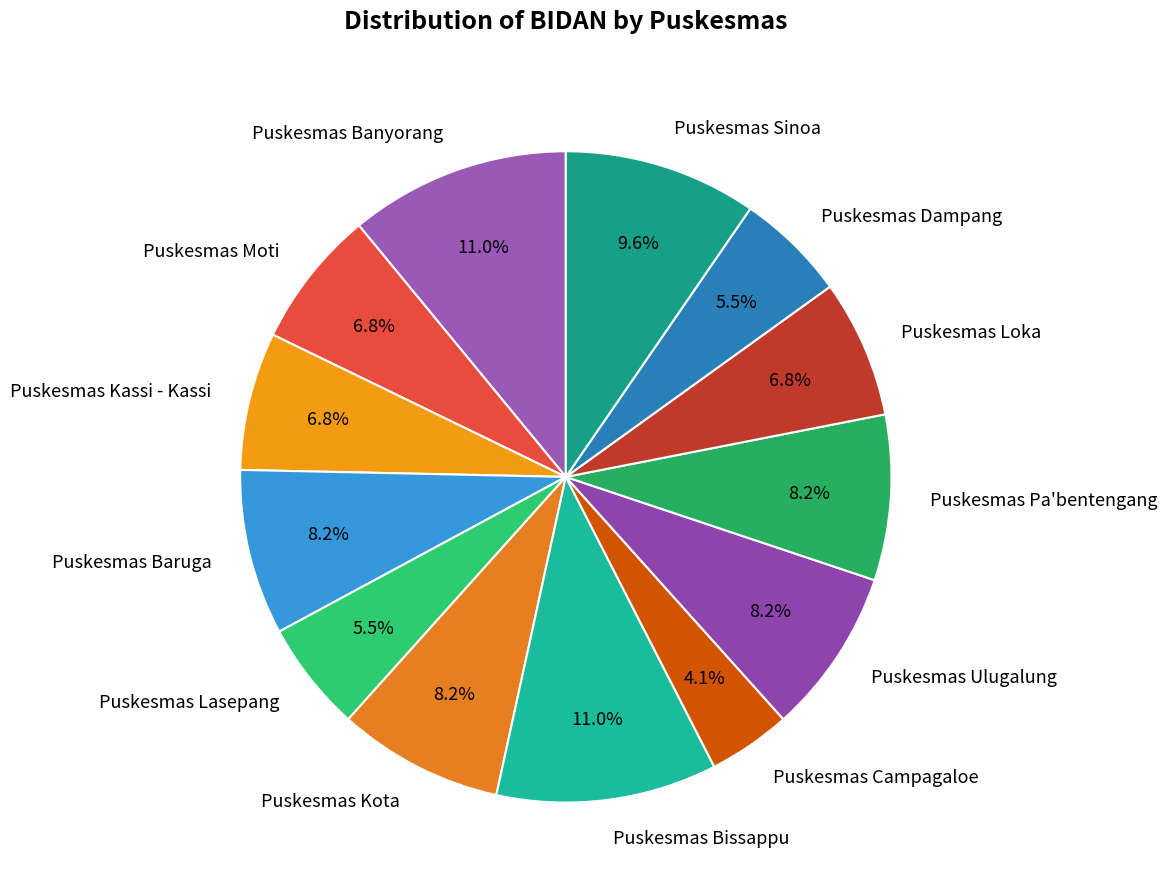

What portion of the pie excludes Puskesmas Baruga?

91.8%